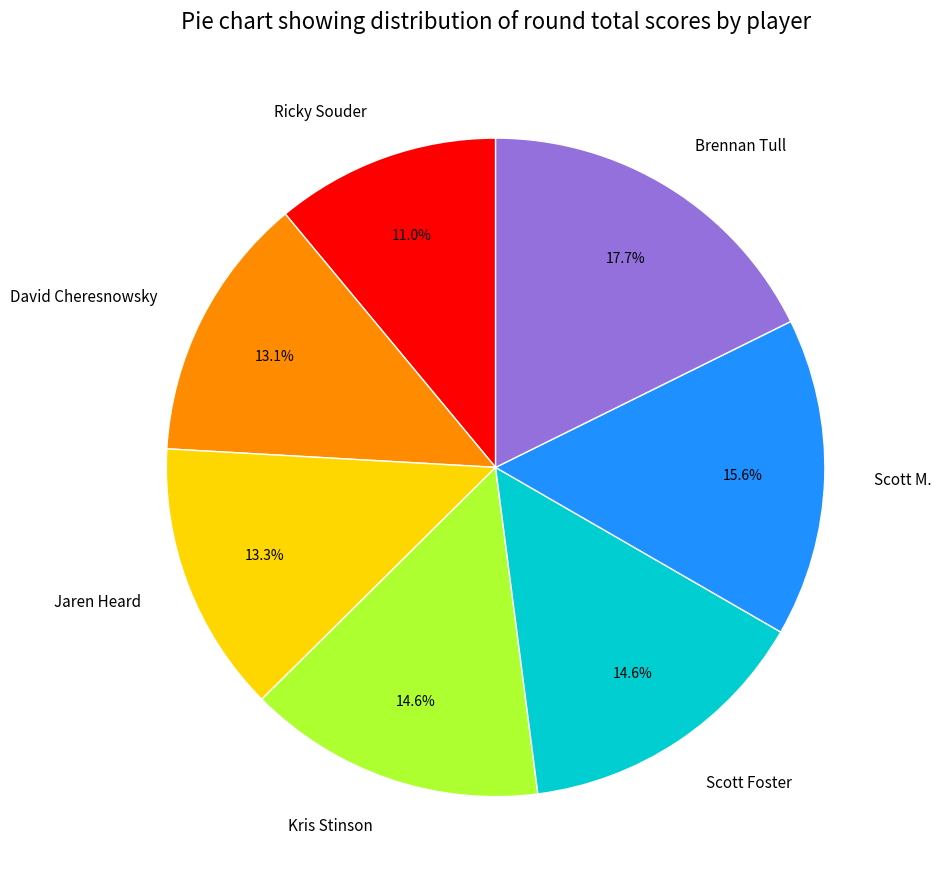

True or false: David Cheresnowsky accounts for 19% of the total.

False